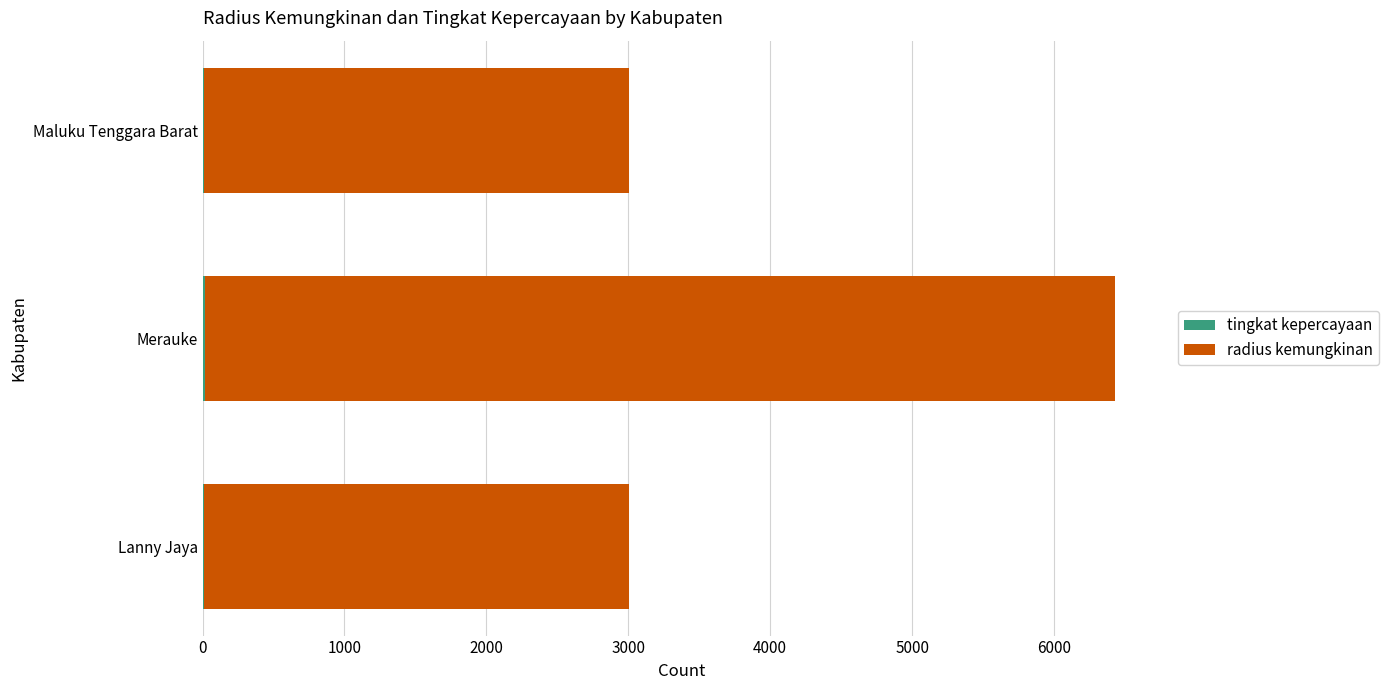

At which category is the sum across all series the highest?

Merauke